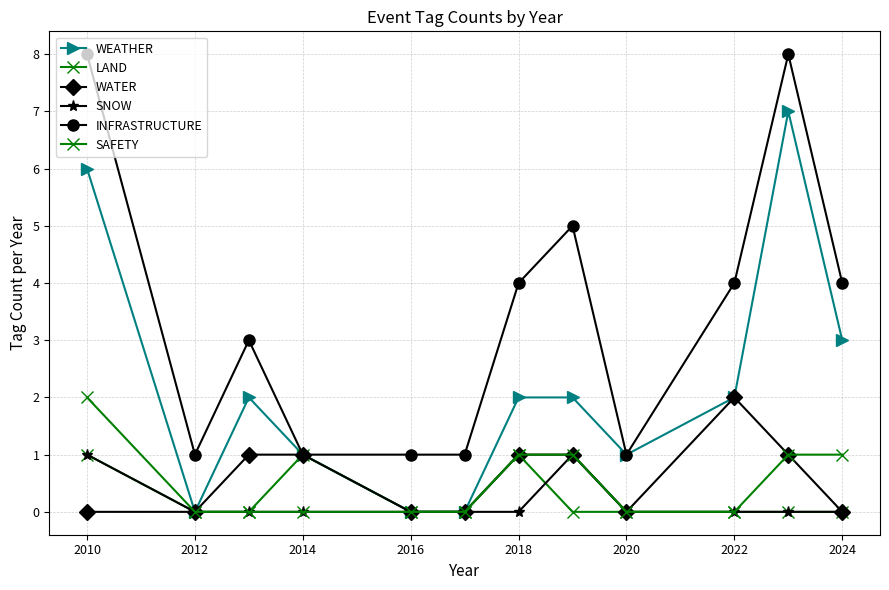

Is this an area chart (filled region under the line)?

No